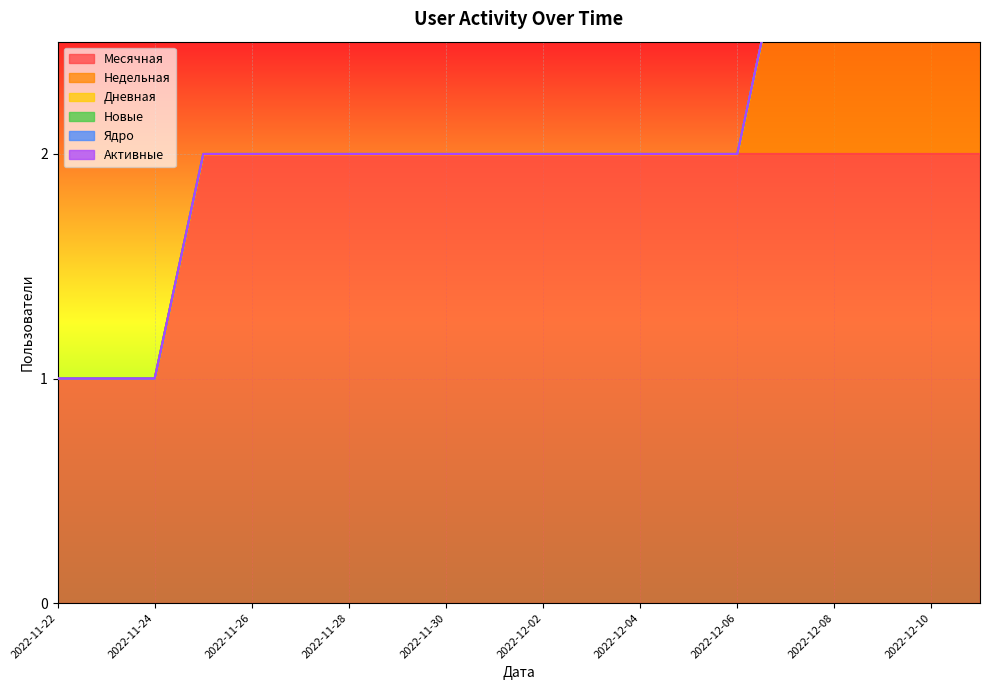

Reading left to right, extract all data points from this chart.

Месячная: 2022-11-22=1	2022-11-23=1	2022-11-24=1	2022-11-25=2	2022-11-26=2	2022-11-27=2	2022-11-28=2	2022-11-29=2	2022-11-30=2	2022-12-01=2	2022-12-02=2	2022-12-03=2	2022-12-04=2	2022-12-05=2	2022-12-06=2	2022-12-07=2	2022-12-08=2	2022-12-09=2	2022-12-10=2	2022-12-11=2
Недельная: 2022-11-22=0	2022-11-23=0	2022-11-24=0	2022-11-25=0	2022-11-26=0	2022-11-27=0	2022-11-28=0	2022-11-29=0	2022-11-30=0	2022-12-01=0	2022-12-02=0	2022-12-03=0	2022-12-04=0	2022-12-05=0	2022-12-06=0	2022-12-07=1	2022-12-08=1	2022-12-09=1	2022-12-10=2	2022-12-11=2
Дневная: 2022-11-22=0	2022-11-23=0	2022-11-24=0	2022-11-25=0	2022-11-26=0	2022-11-27=0	2022-11-28=0	2022-11-29=0	2022-11-30=0	2022-12-01=0	2022-12-02=0	2022-12-03=0	2022-12-04=0	2022-12-05=0	2022-12-06=0	2022-12-07=0	2022-12-08=0	2022-12-09=0	2022-12-10=0	2022-12-11=0
Новые: 2022-11-22=0	2022-11-23=0	2022-11-24=0	2022-11-25=0	2022-11-26=0	2022-11-27=0	2022-11-28=0	2022-11-29=0	2022-11-30=0	2022-12-01=0	2022-12-02=0	2022-12-03=0	2022-12-04=0	2022-12-05=0	2022-12-06=0	2022-12-07=0	2022-12-08=0	2022-12-09=0	2022-12-10=0	2022-12-11=1
Ядро: 2022-11-22=0	2022-11-23=0	2022-11-24=0	2022-11-25=0	2022-11-26=0	2022-11-27=0	2022-11-28=0	2022-11-29=0	2022-11-30=0	2022-12-01=0	2022-12-02=0	2022-12-03=0	2022-12-04=0	2022-12-05=0	2022-12-06=0	2022-12-07=0	2022-12-08=0	2022-12-09=0	2022-12-10=0	2022-12-11=0
Активные: 2022-11-22=0	2022-11-23=0	2022-11-24=0	2022-11-25=0	2022-11-26=0	2022-11-27=0	2022-11-28=0	2022-11-29=0	2022-11-30=0	2022-12-01=0	2022-12-02=0	2022-12-03=0	2022-12-04=0	2022-12-05=0	2022-12-06=0	2022-12-07=0	2022-12-08=0	2022-12-09=0	2022-12-10=0	2022-12-11=0